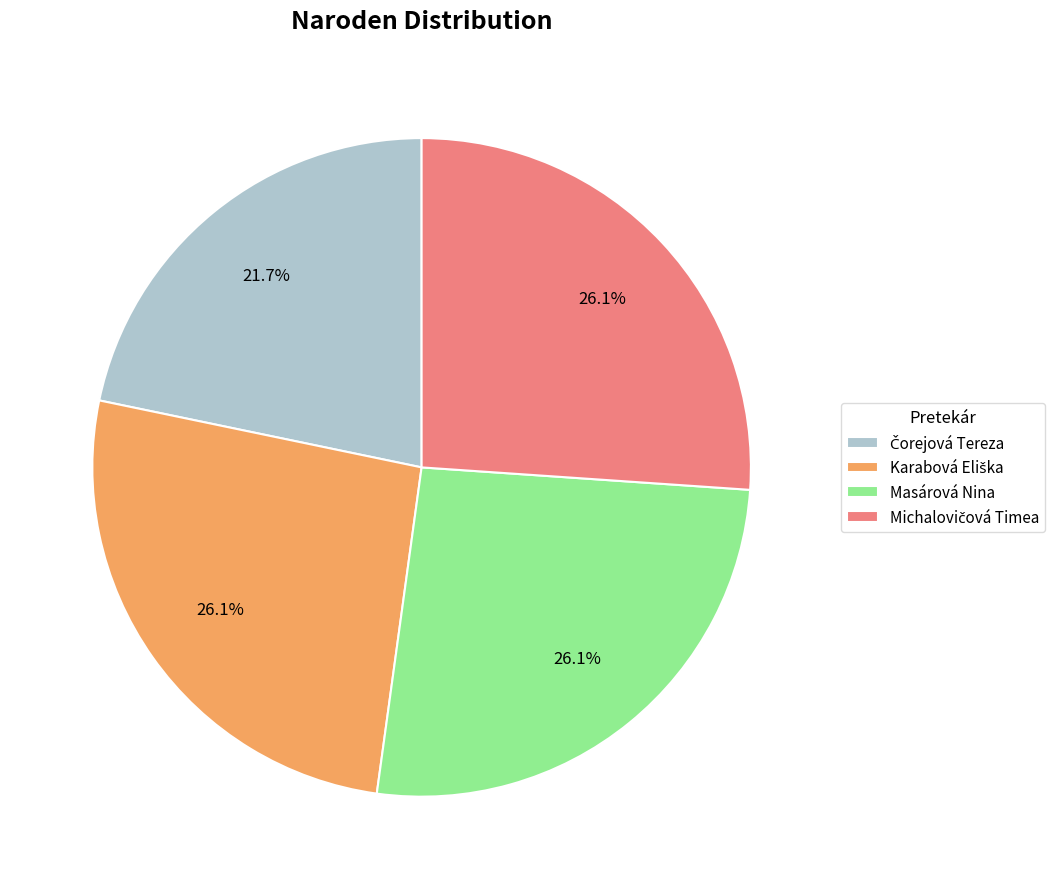

What portion of the pie excludes Masárová Nina?

73.9%